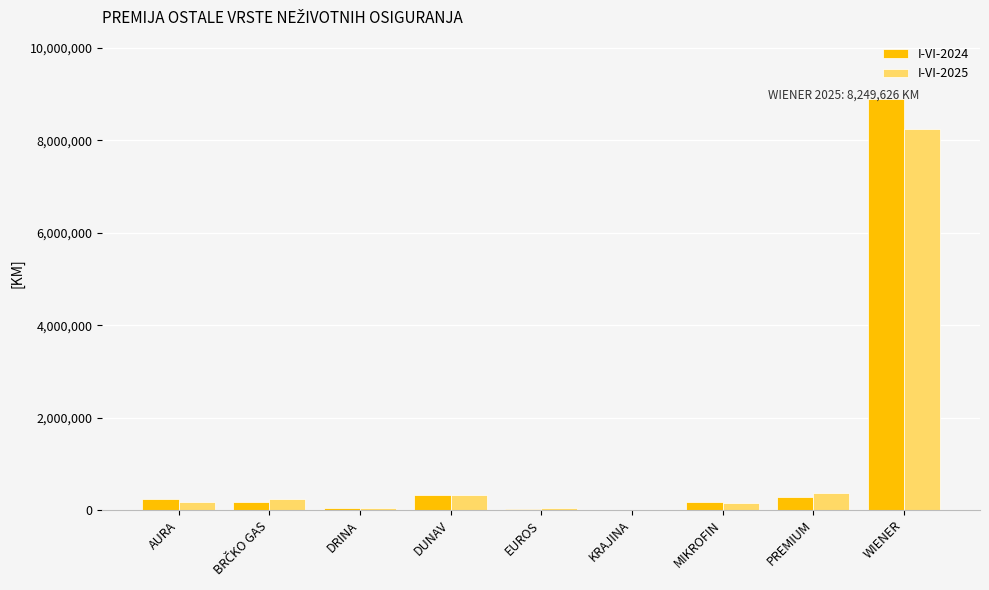

What is the total value across all series at WIENER?

17154743